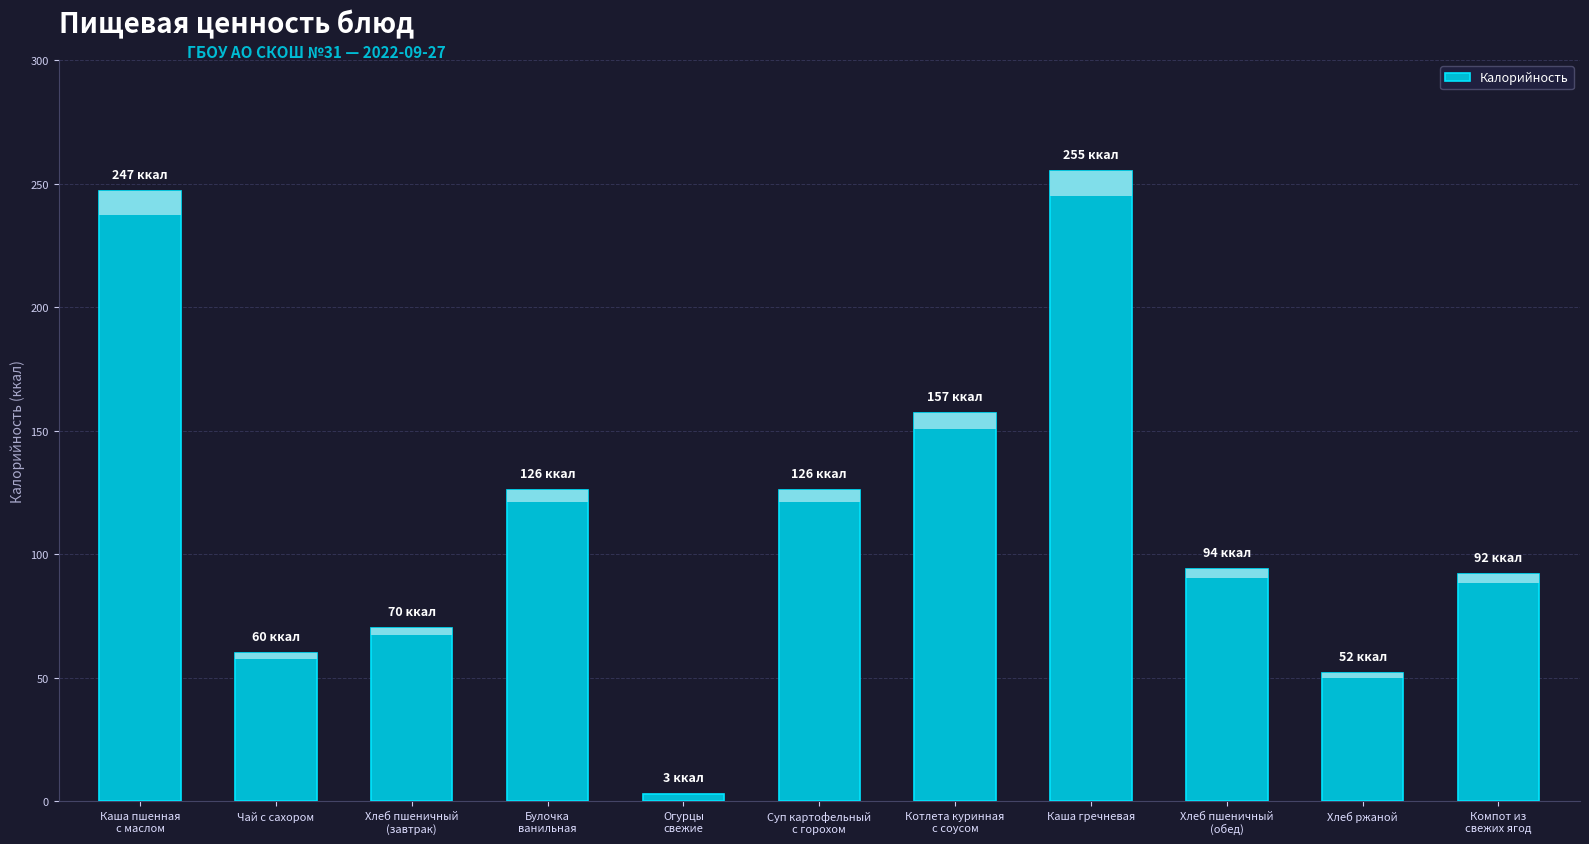

What is the change in value from Каша гречневая to Хлеб ржаной?

-203